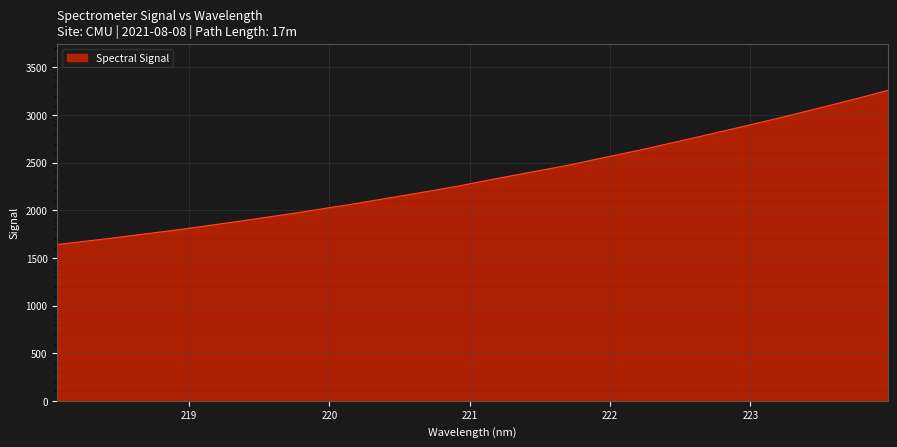

Reading left to right, list all the values displayed in this chart.

1640.8	1673.7	1706.5	1742.8	1777.7	1814.6	1854.1	1893.5	1935.3	1976.3	2021.3	2064.8	2112.3	2159.2	2207.0	2256.9	2311.8	2365.6	2417.9	2470.0	2530.0	2588.8	2648.8	2712.3	2776.3	2841.1	2906.8	2973.3	3043.4	3113.7	3185.0	3259.7